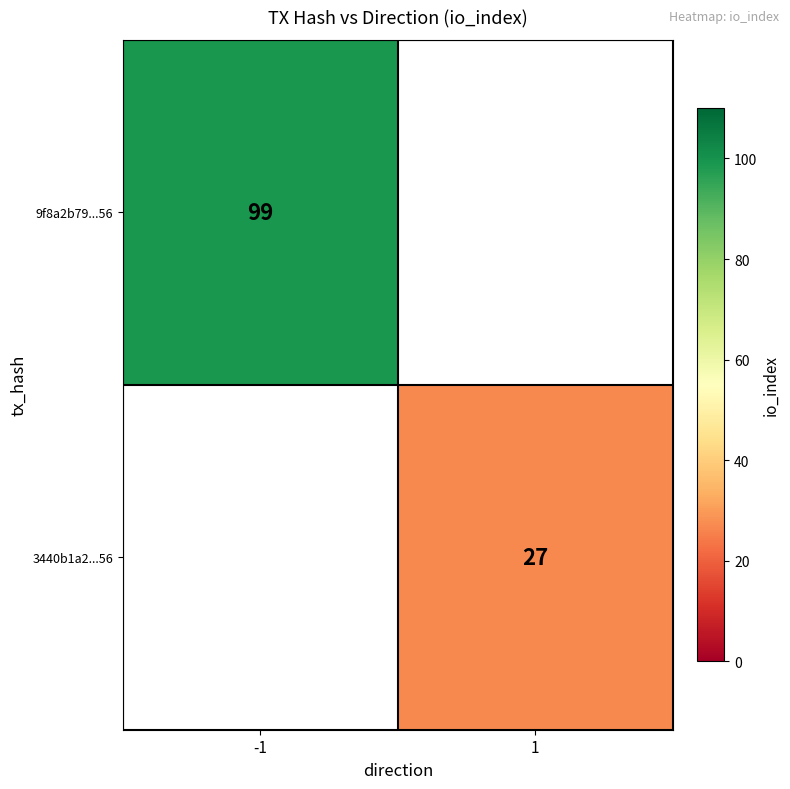

True or false: 3440b1a2...56 has a value of 27 at 1.

True